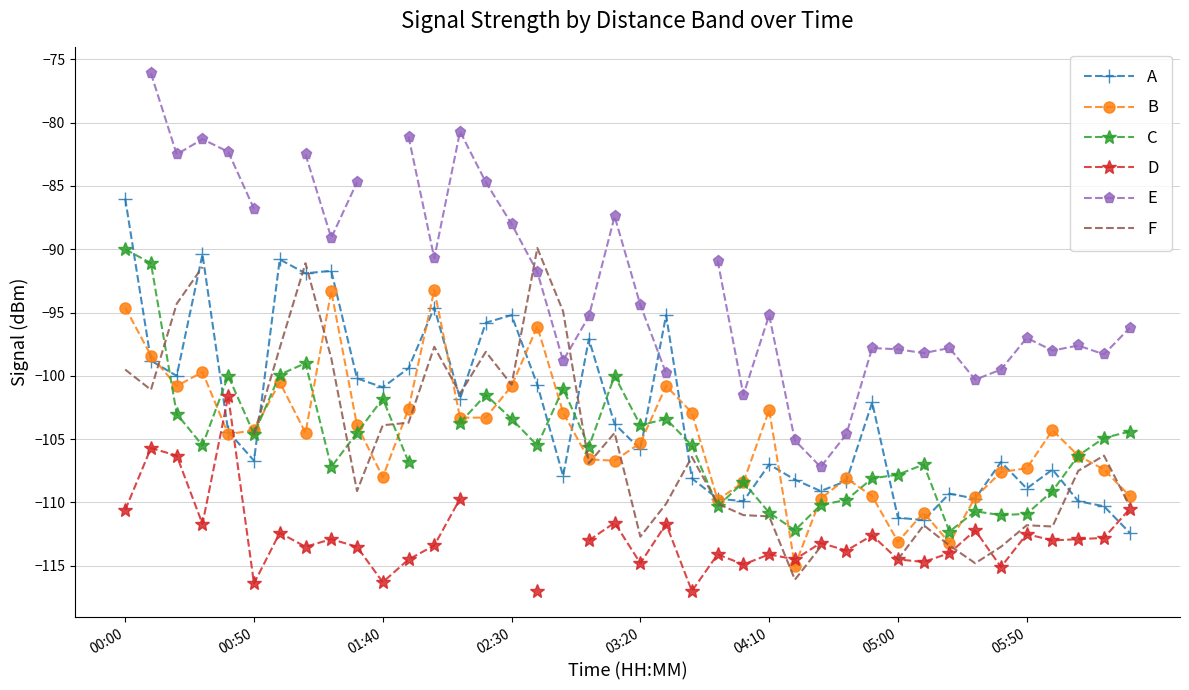

True or false: B has more than 2 points higher than both neighbors.

True